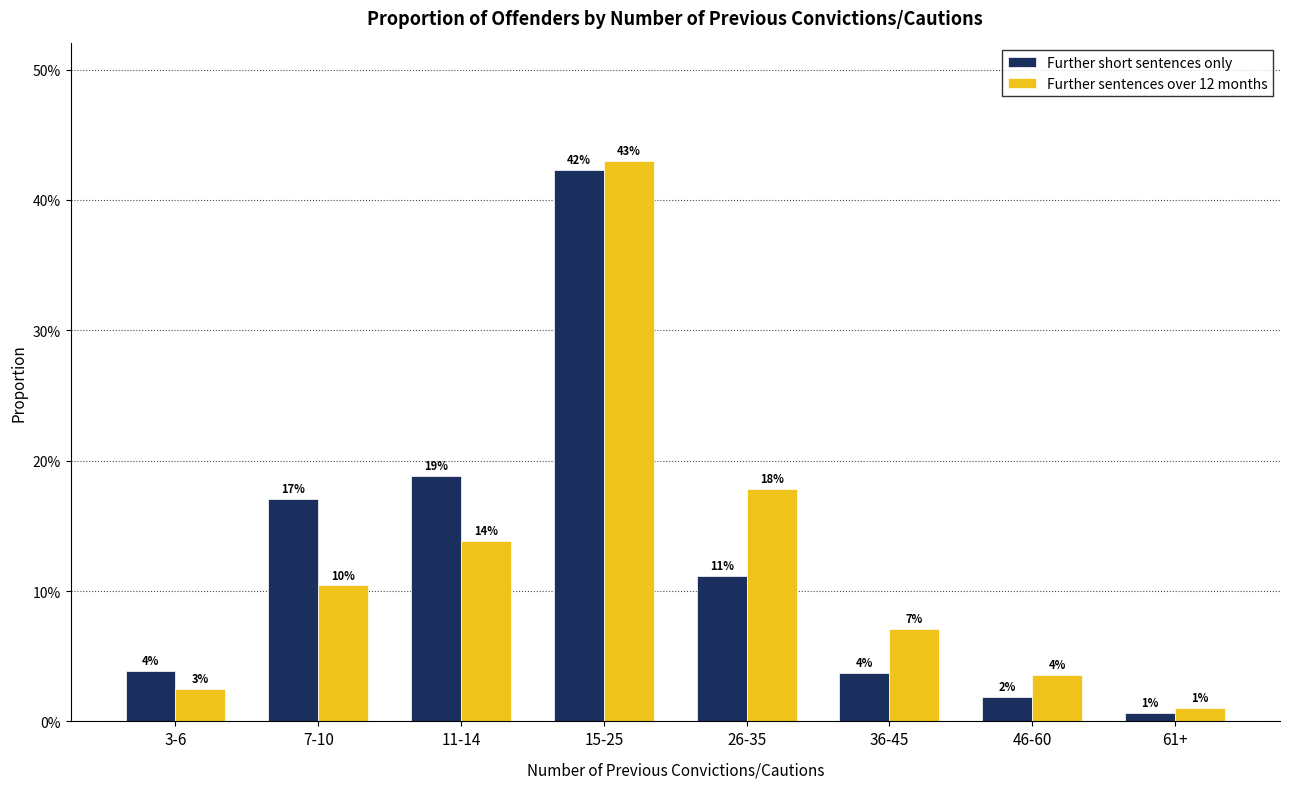

Are the bars horizontal?

No